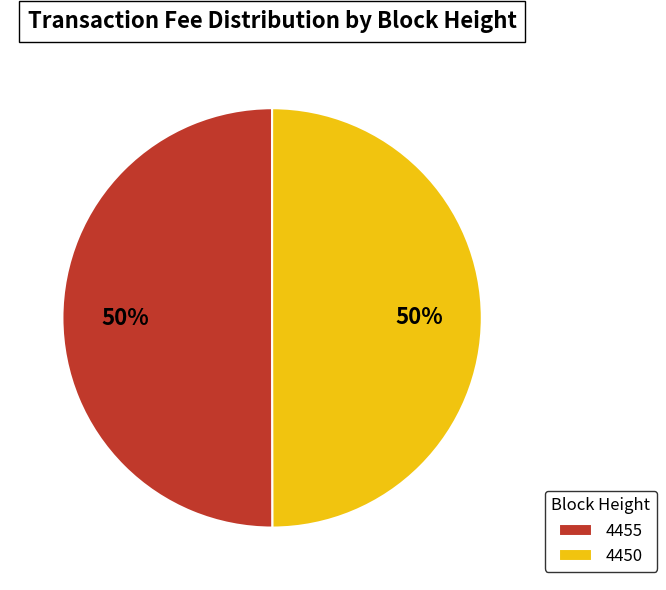

To the nearest percent, what is the combined percentage of 4455 and 4450?

100%